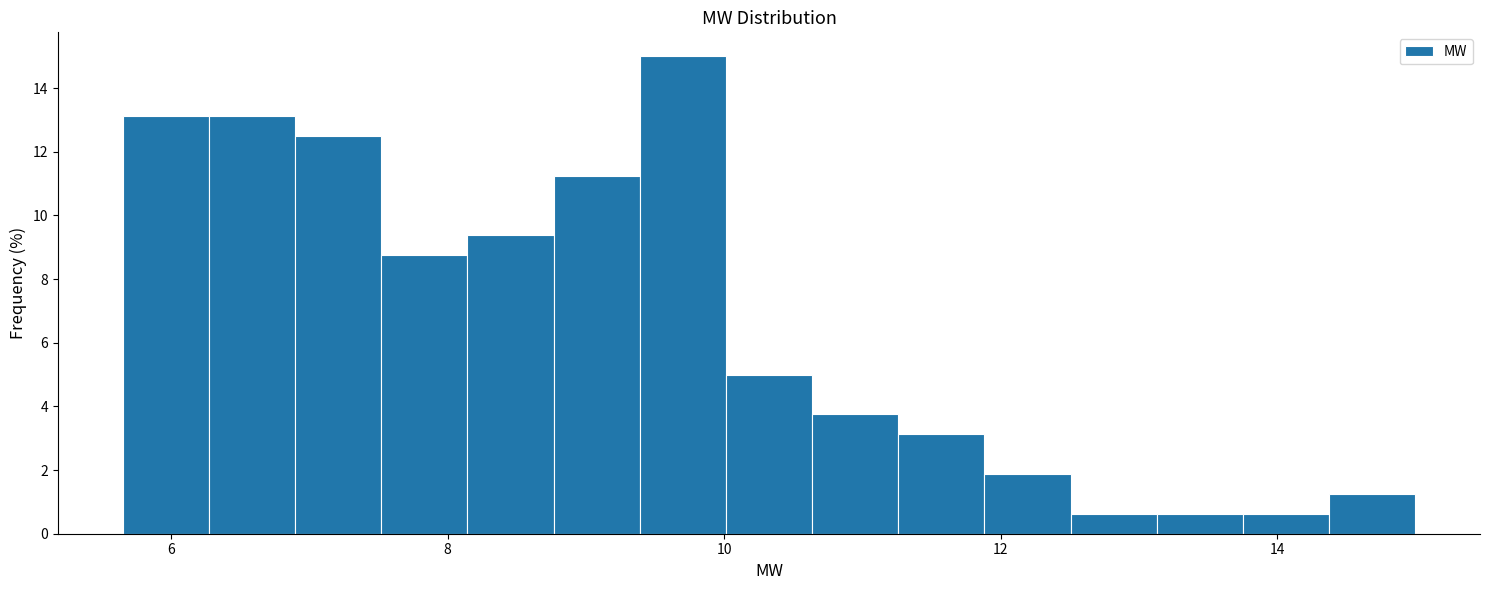

Around what value on the x-axis is the tallest bar? Give the approximate position of its centre, as read against the axis.

9.8